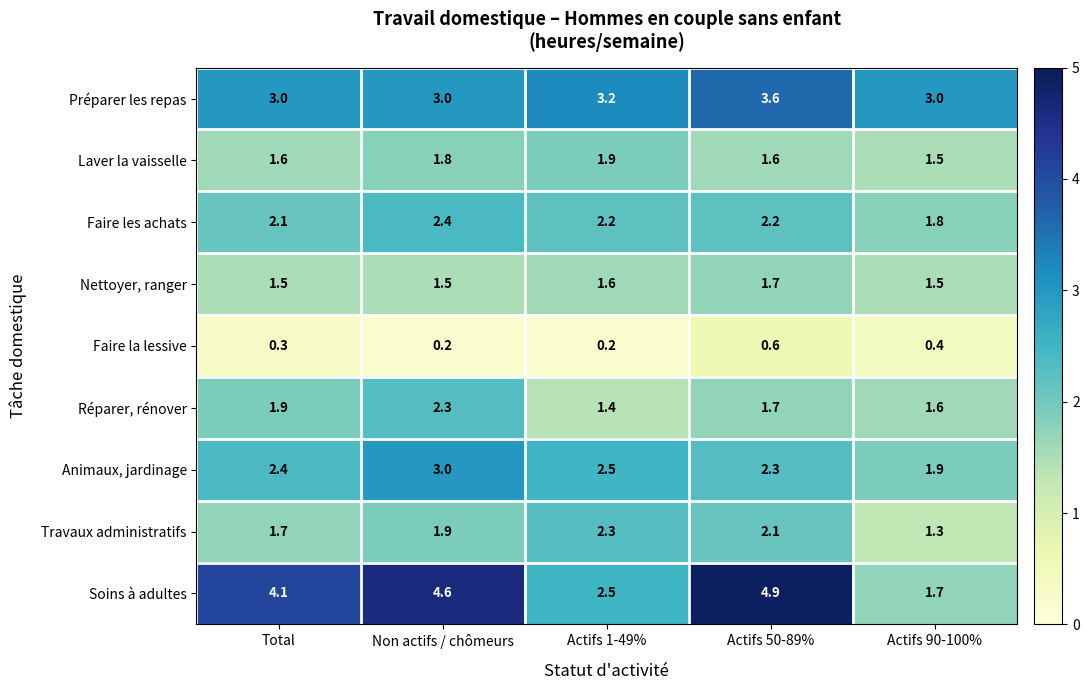

At how many categories does at least one series exceed 0?

5